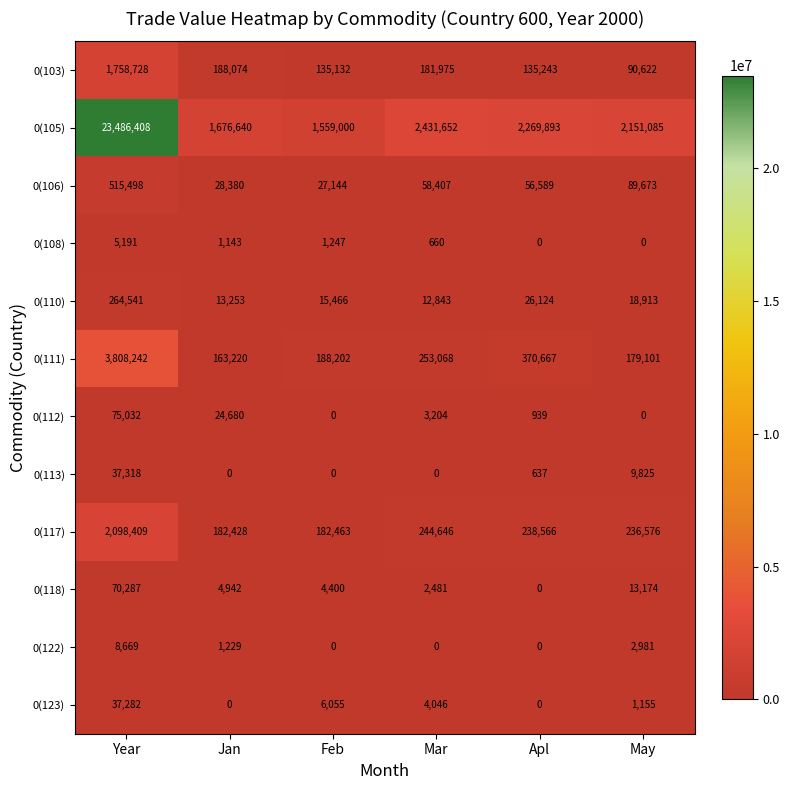

What is the maximum value shown in the chart?

23486408